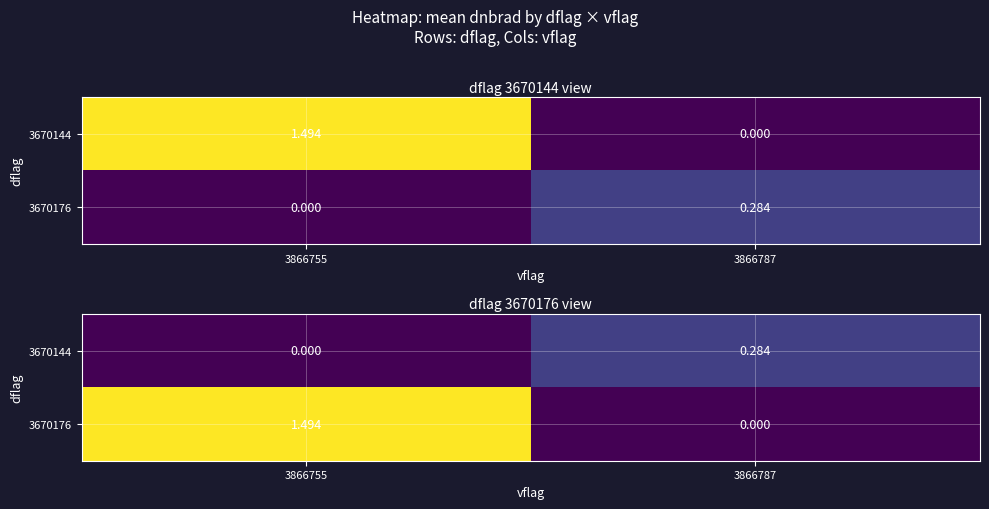

At which category does the chart reach its minimum across all series?

3866755